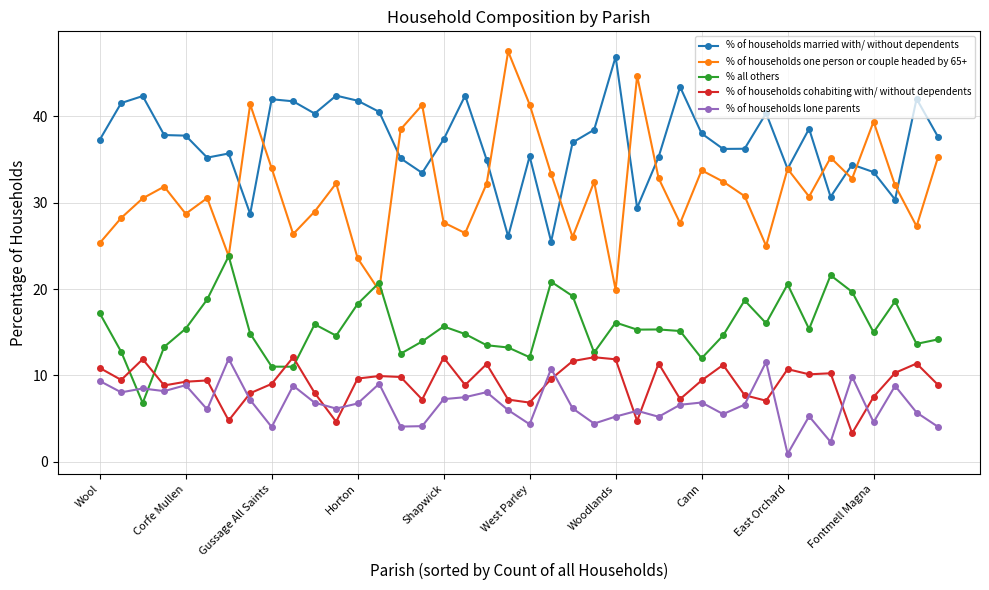

In % of households cohabiting with/ without dependents, how many points are lower than both neighbors (excluding endpoints)?

12